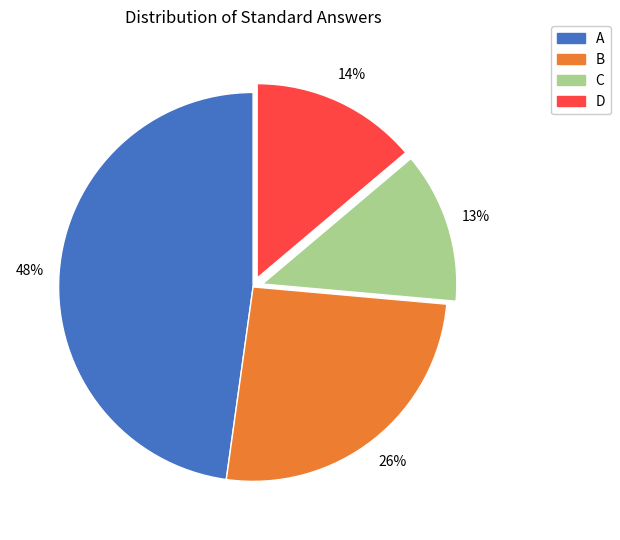

To the nearest percent, what is the difference between the B and D slice percentages?

12%